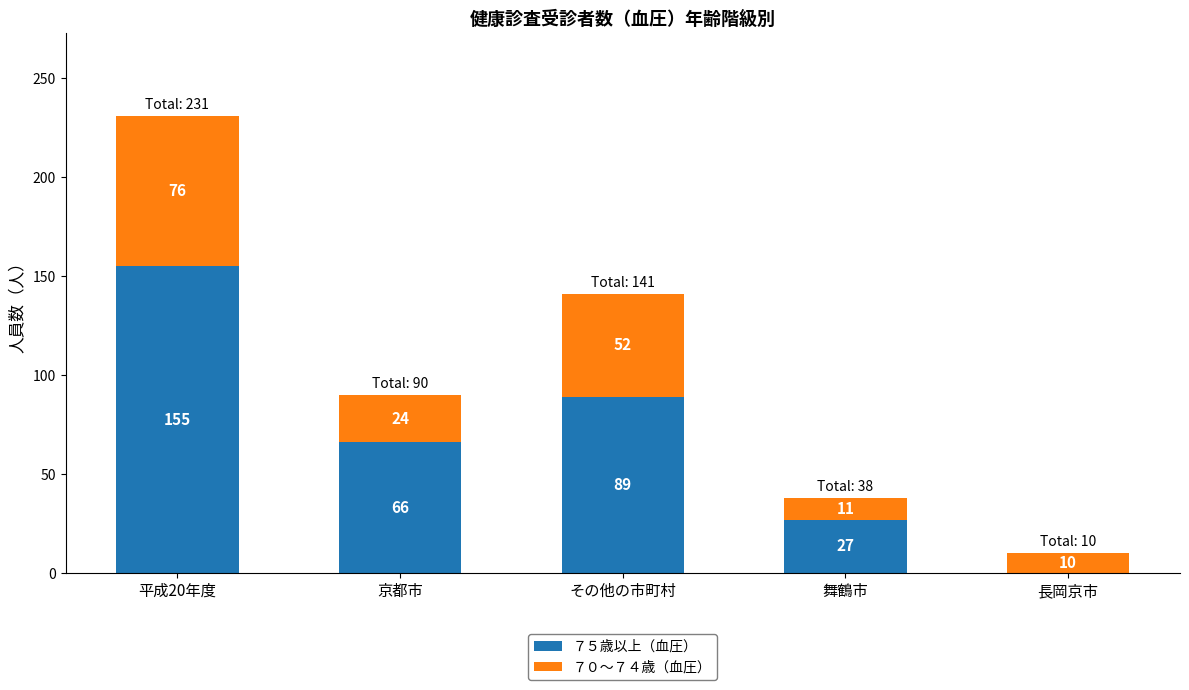

What is the sum of all ７５歳以上（血圧） values?

337